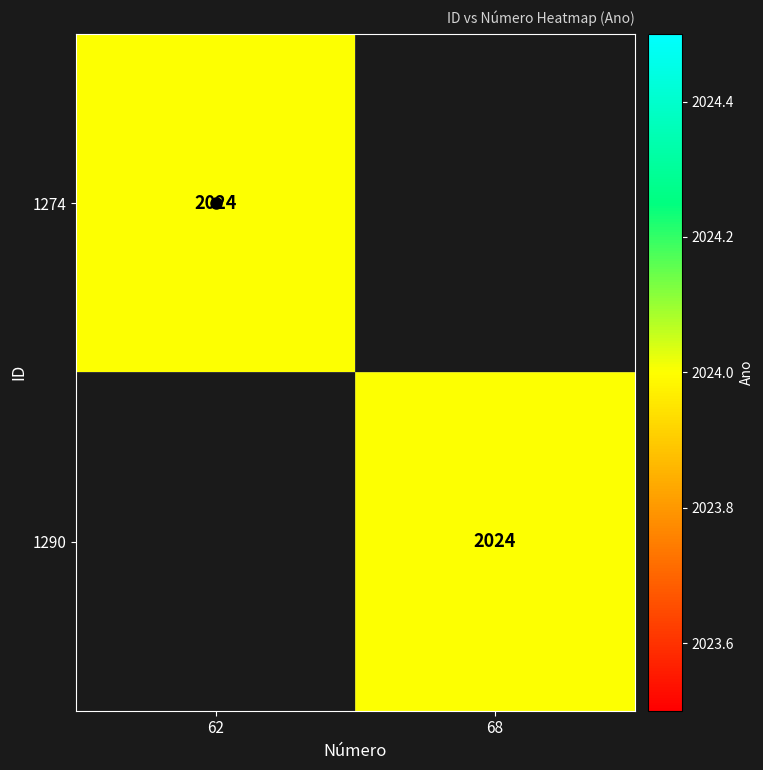

What is the sum of the 1290 values at 62 and 68?

2024